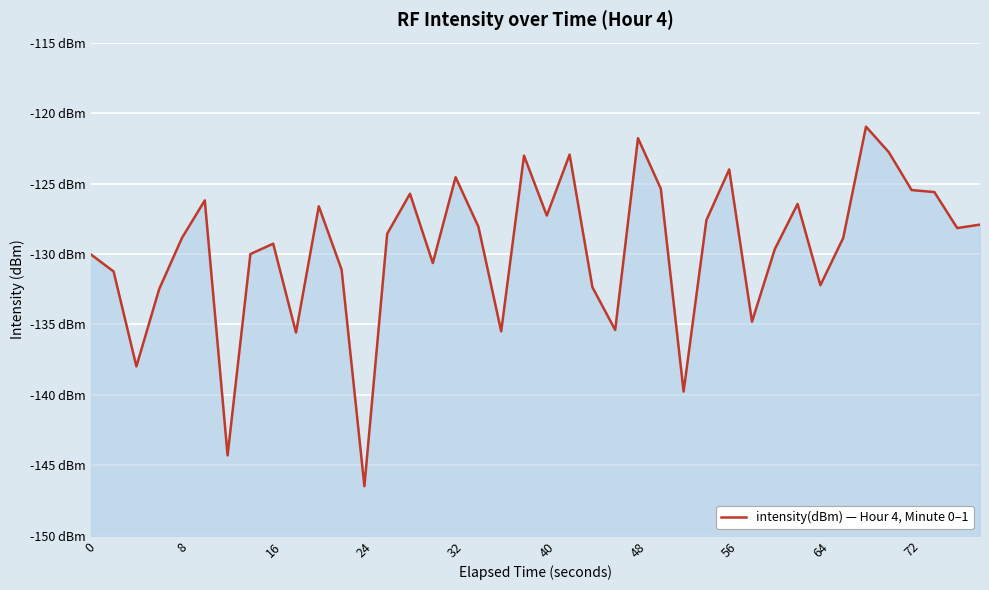

How many categories are shown in the chart?

40